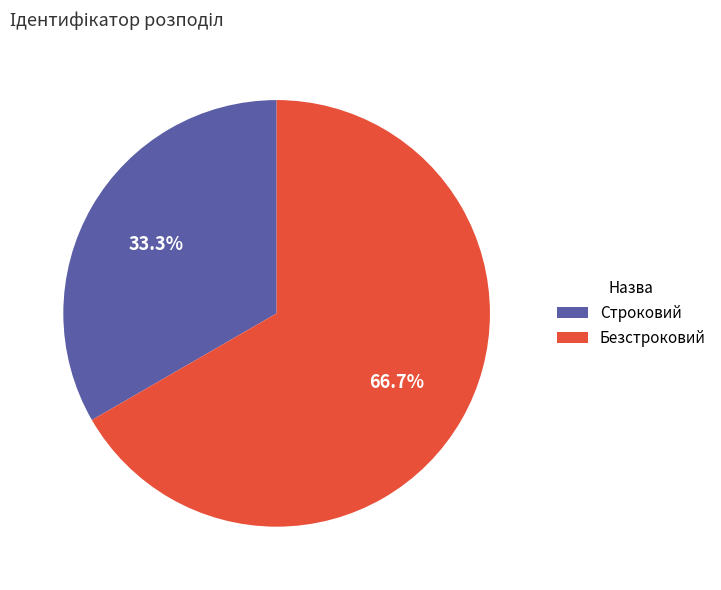

What is the ratio of the value at Строковий to the value at Безстроковий?

0.5